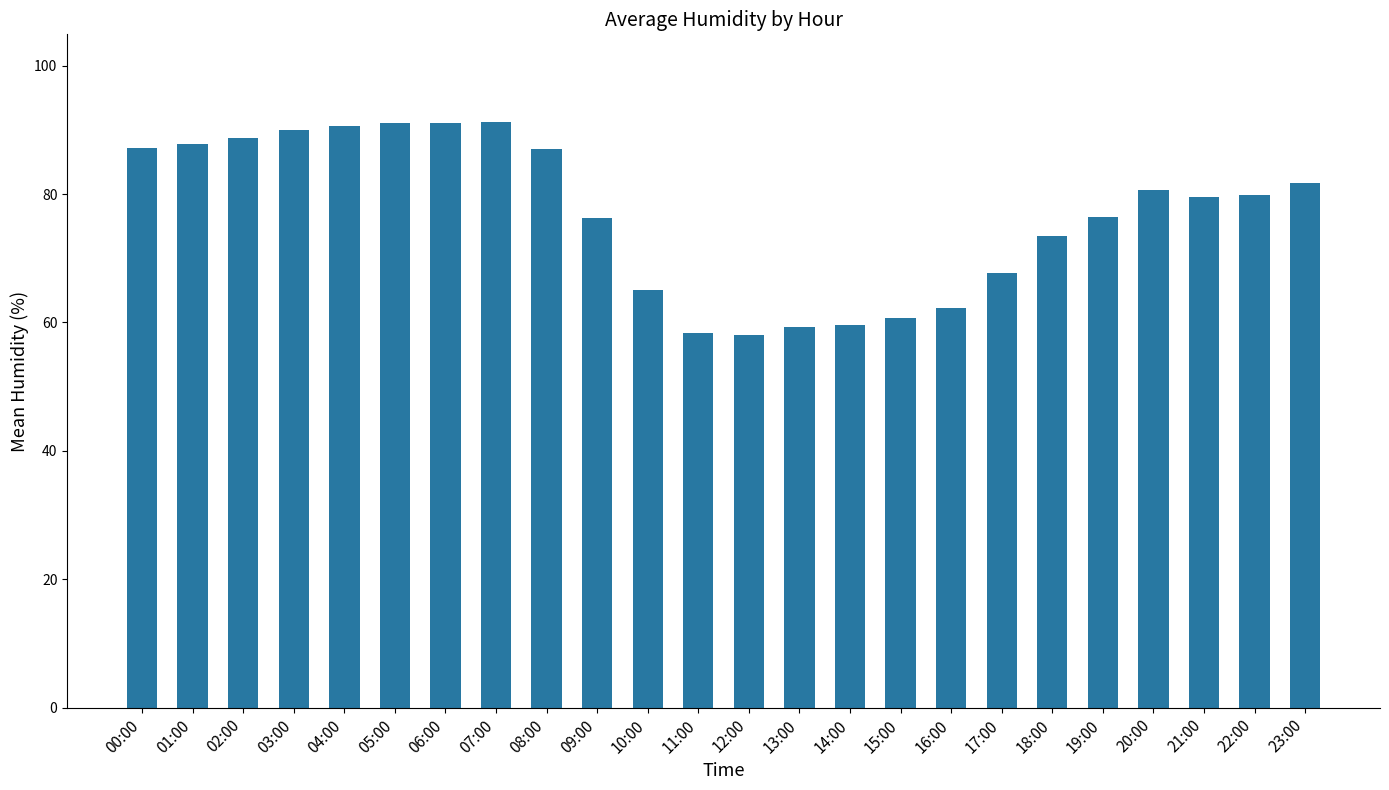

What is the change in value from 05:00 to 12:00?

-32.9